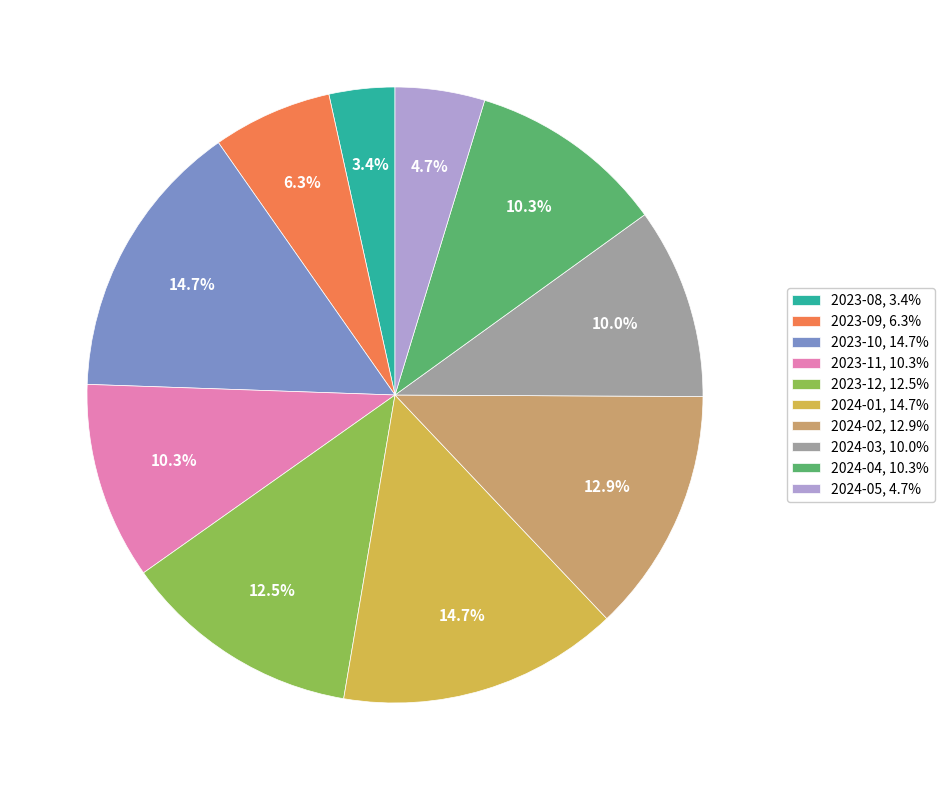

What is the ratio of the value at 2024-03 to the value at 2024-01?

0.7